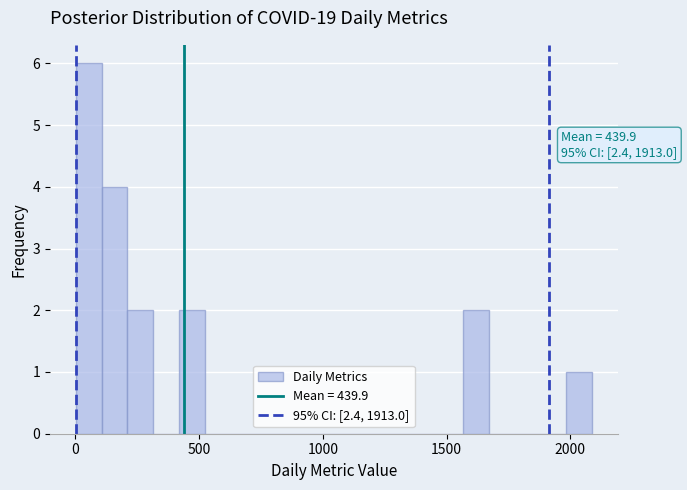

Read against the x-axis, roughly where is the centre of the tallest bar?

50